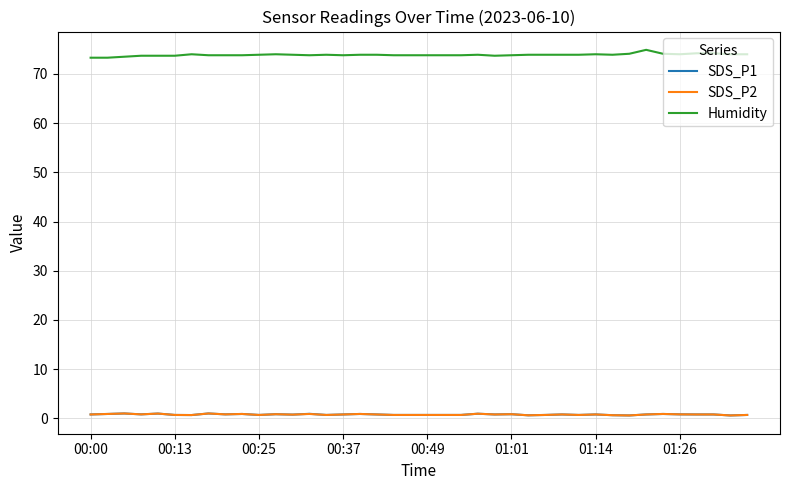

Count the number of categories in the chart.

40